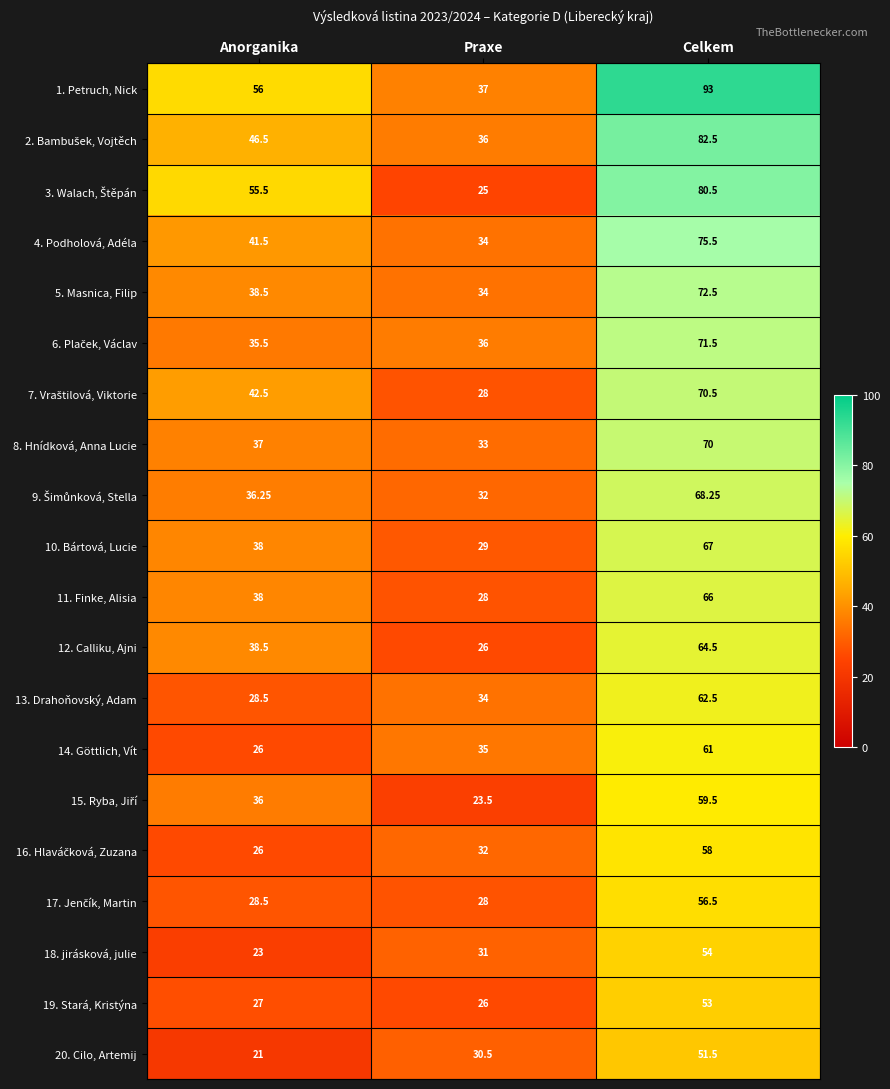

At which category does the chart reach its minimum across all series?

Anorganika